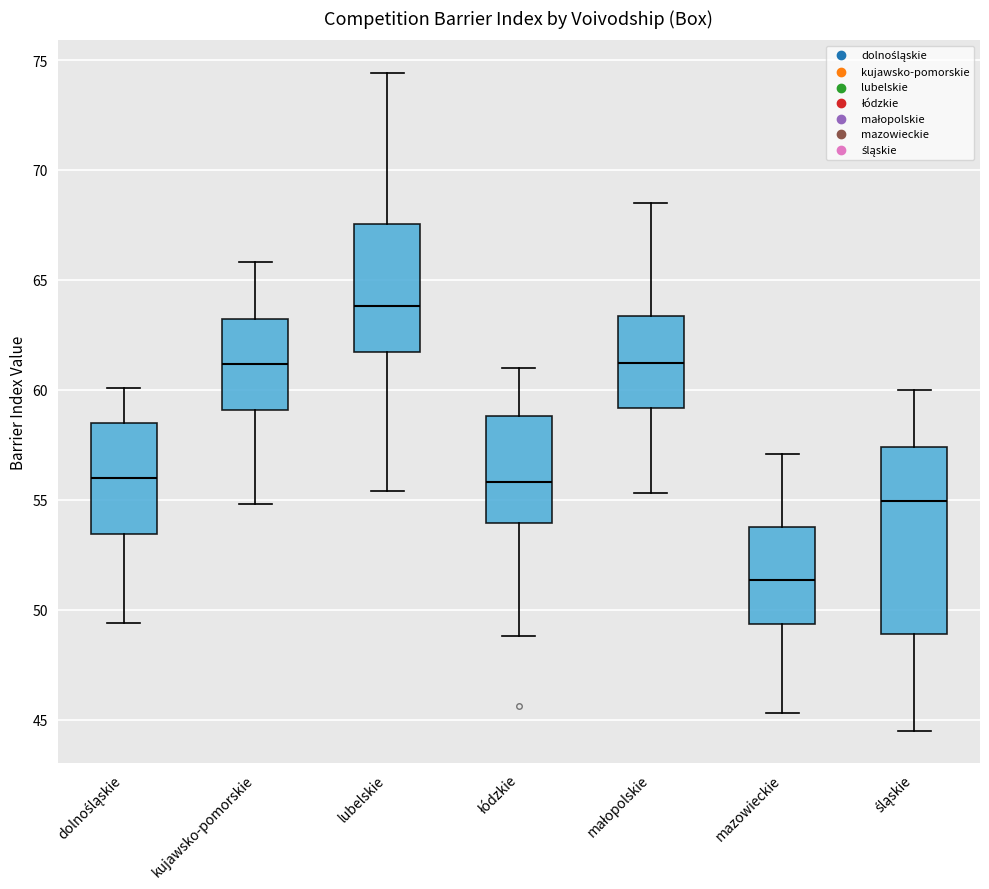

Reading left to right, transcribe this box plot: for each box, give where its median line is, the range the box spans, and where its two whiskers end, as read against the y-axis. The values are not printed on the chart, so give them approximately, as read against the axis.

dolnośląskie: median 56.0, box 53.5 to 58.5, whiskers 49.5 to 60.0
kujawsko-pomorskie: median 61.0, box 59.0 to 63.0, whiskers 55.0 to 66.0
lubelskie: median 64.0, box 61.5 to 67.5, whiskers 55.5 to 74.5
łódzkie: median 56.0, box 54.0 to 59.0, whiskers 49.0 to 61.0
małopolskie: median 61.0, box 59.0 to 63.5, whiskers 55.5 to 68.5
mazowieckie: median 51.5, box 49.5 to 54.0, whiskers 45.5 to 57.0
śląskie: median 55.0, box 49.0 to 57.5, whiskers 44.5 to 60.0